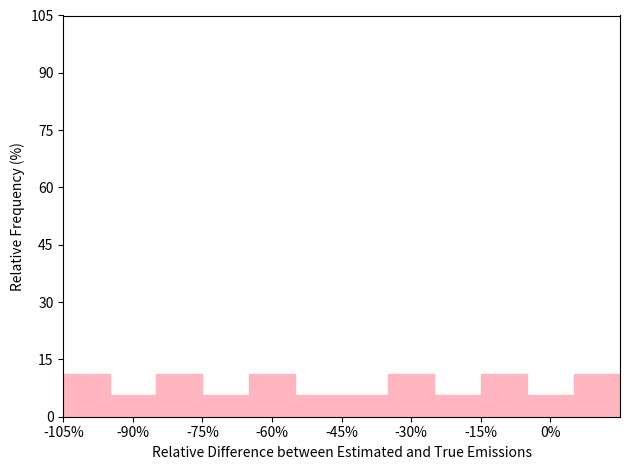

How tall is the bar that spans -35 to -25 on the x-axis? Neither the bar edges nor the heights are printed on the chart, so give them approximately, as read against the axes.

12